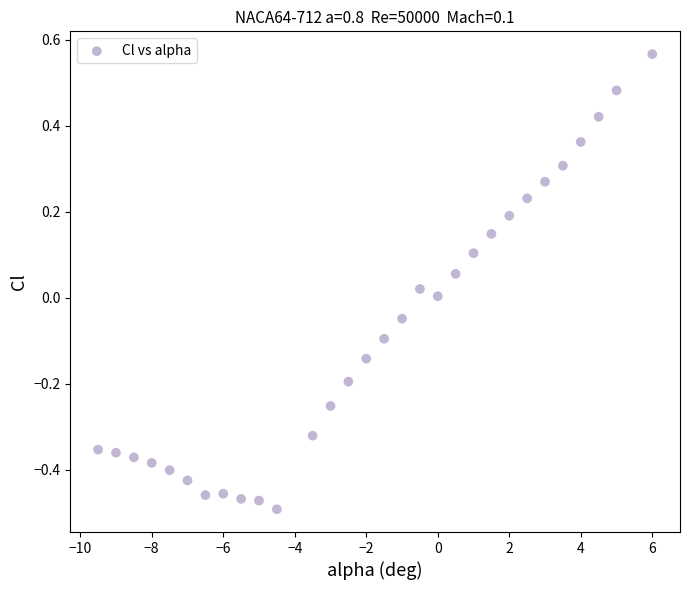

What is the range of X values (max minus min)?

15.5